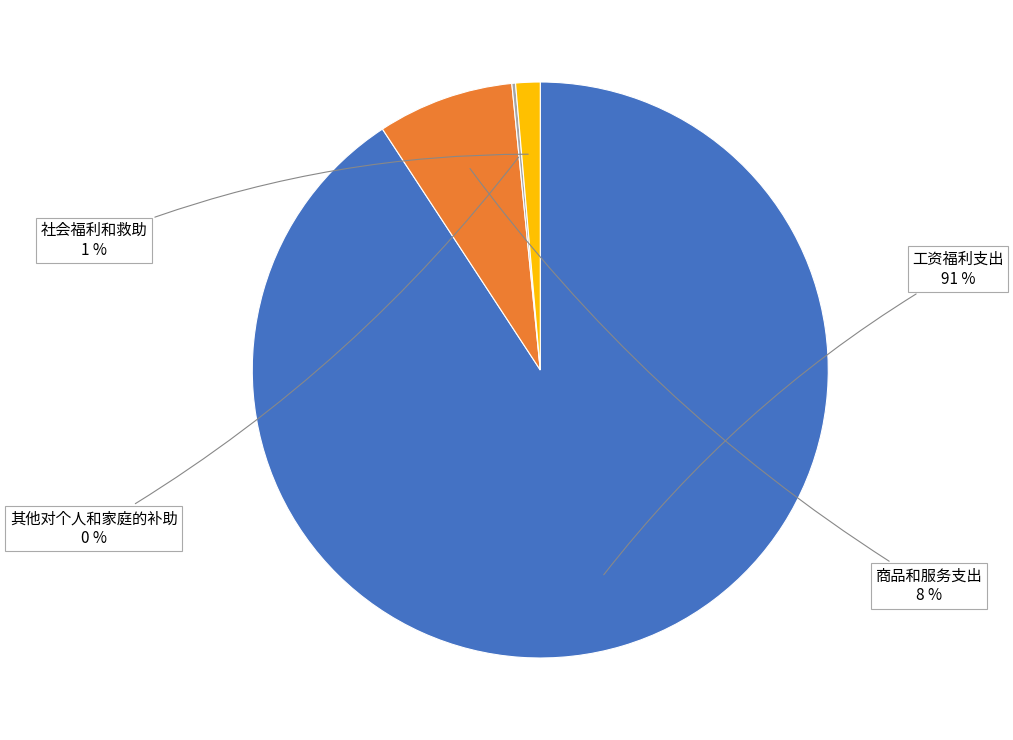

To the nearest percent, what is the average slice percentage?

25%